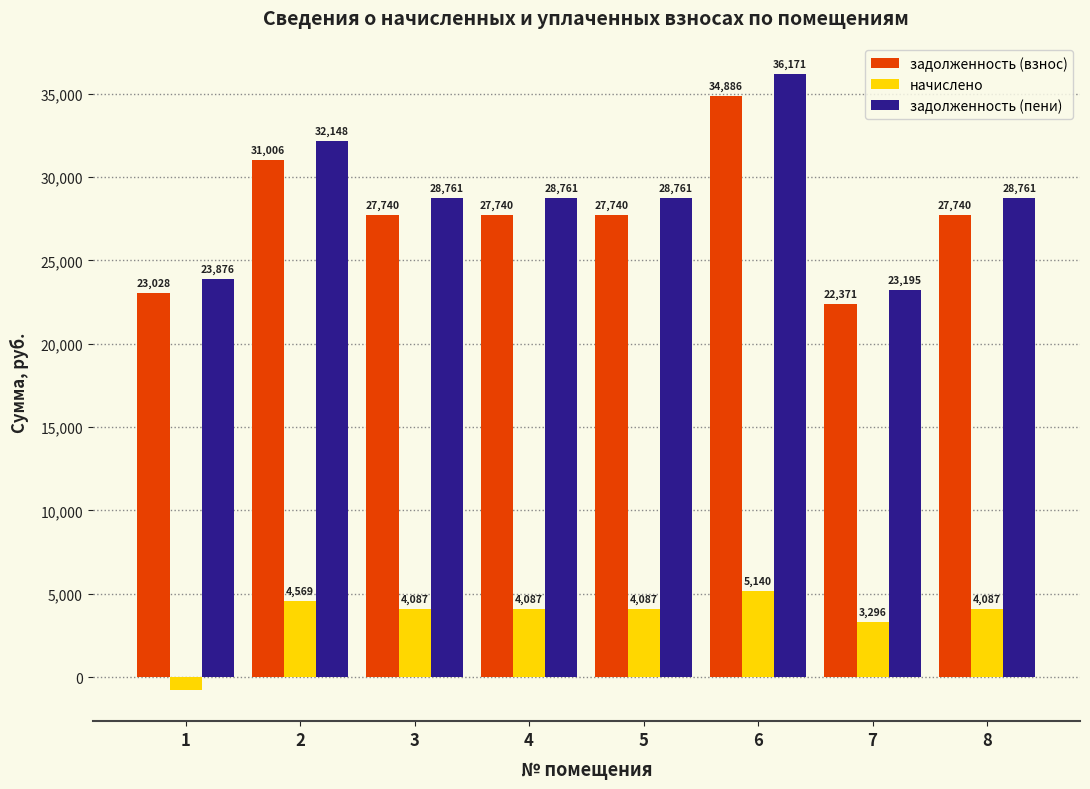

How many values in начислено are above zero?

7